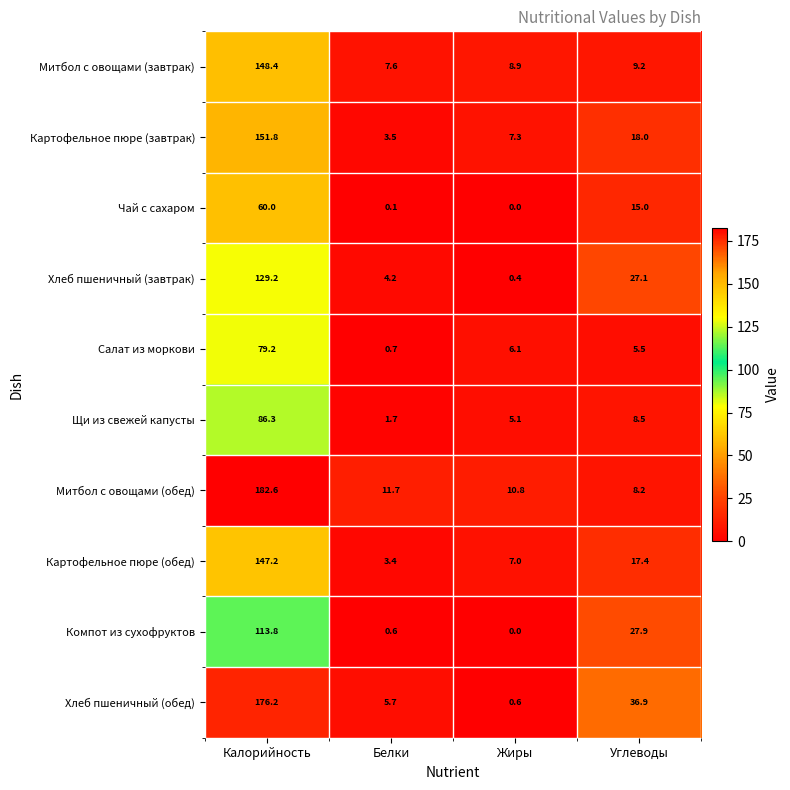

Read the Чай с сахаром value at Углеводы.

15.0